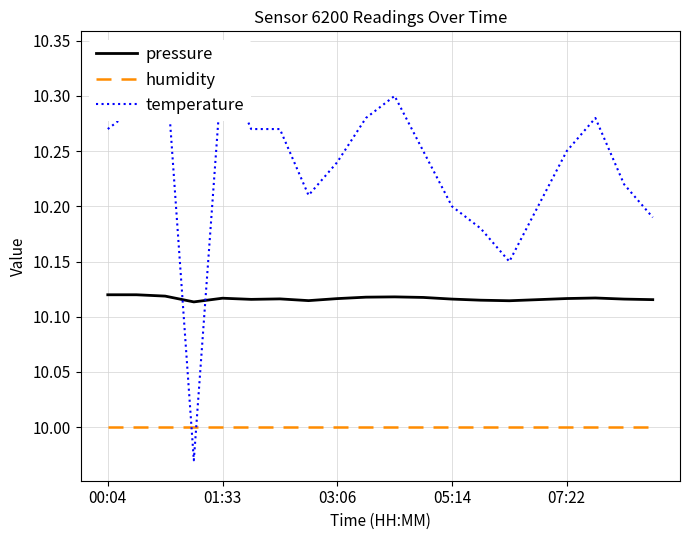

List the series in order of their peak value, lowest first.

humidity, pressure, temperature